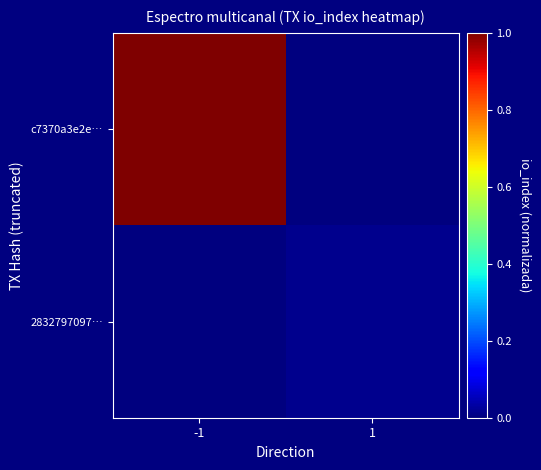

Rank the series by their maximum value, from lowest to highest.

2832797097…, c7370a3e2e…